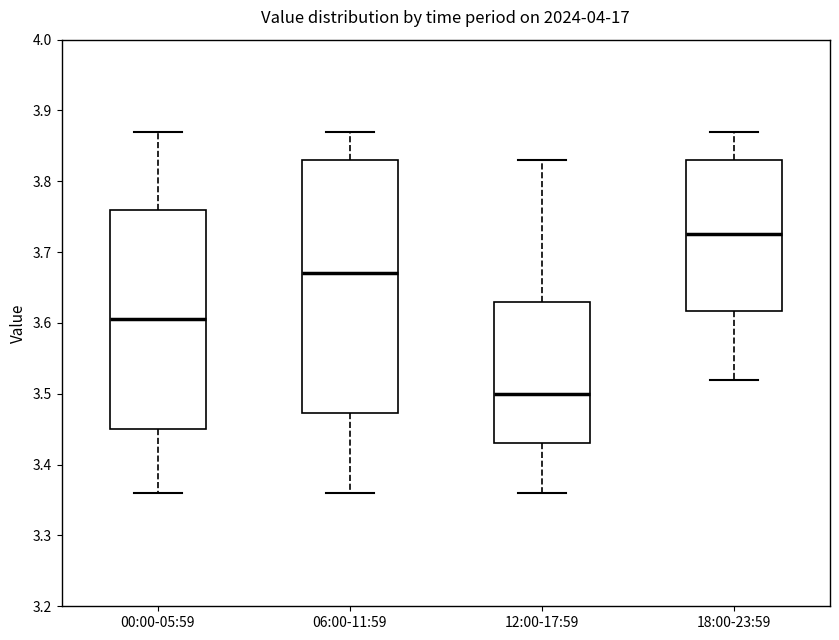

Where does the median line of the box for 12:00-17:59 sit on the y-axis? The values are not printed on the chart, so give them approximately, as read against the axis.

3.50